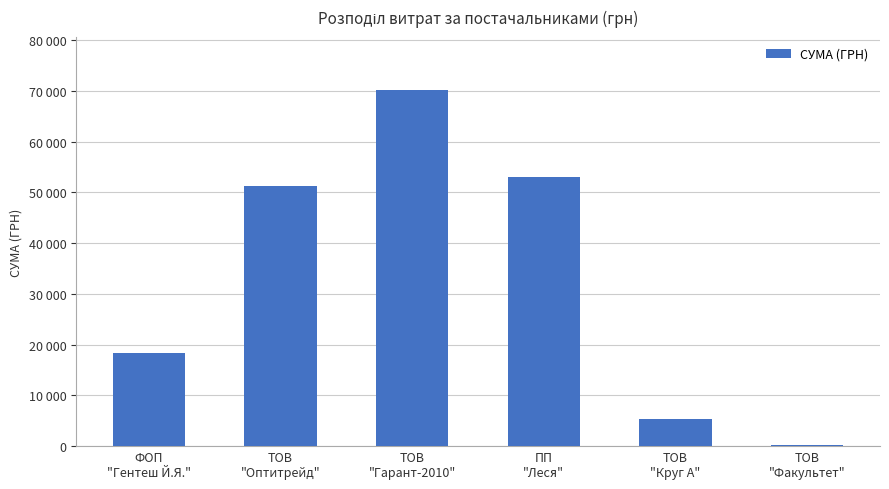

What is the ratio of the value at ТОВ
"Круг А" to the value at ТОВ
"Факультет"?

32.0